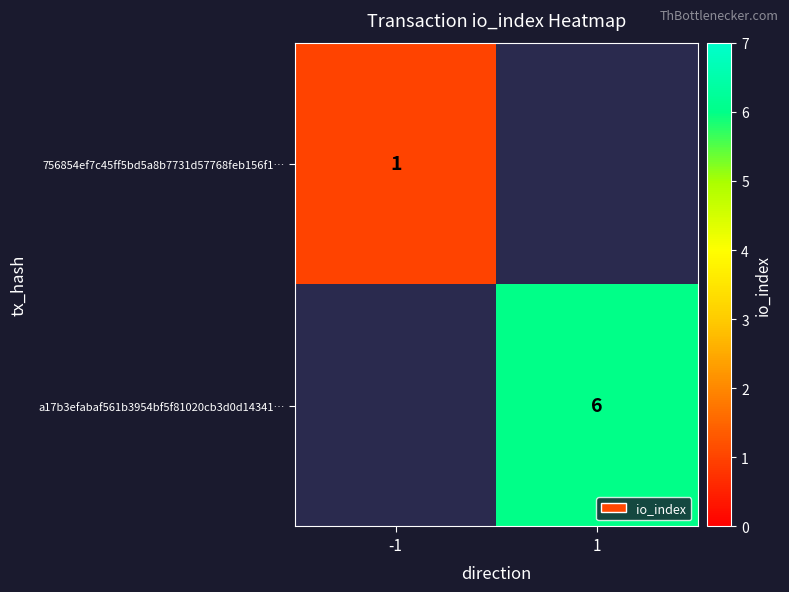

The 756854ef7c45ff5bd5a8b7731d57768feb156f1… series shows 1 at -1. True or false?

True